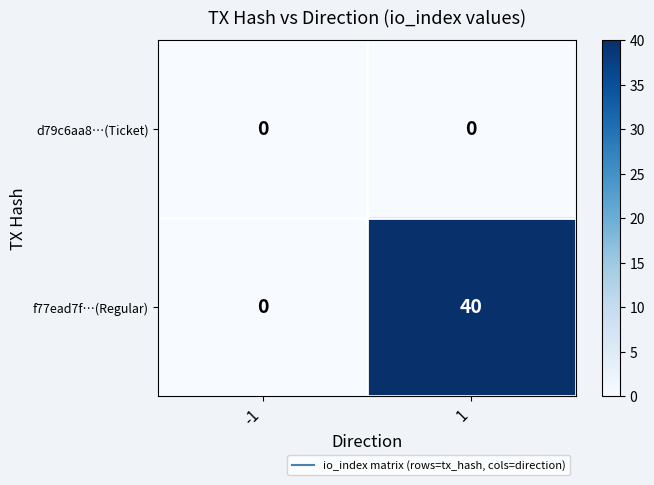

Reading left to right, extract all data points from this chart.

d79c6aa8…(Ticket): 0	0
f77ead7f…(Regular): 0	40